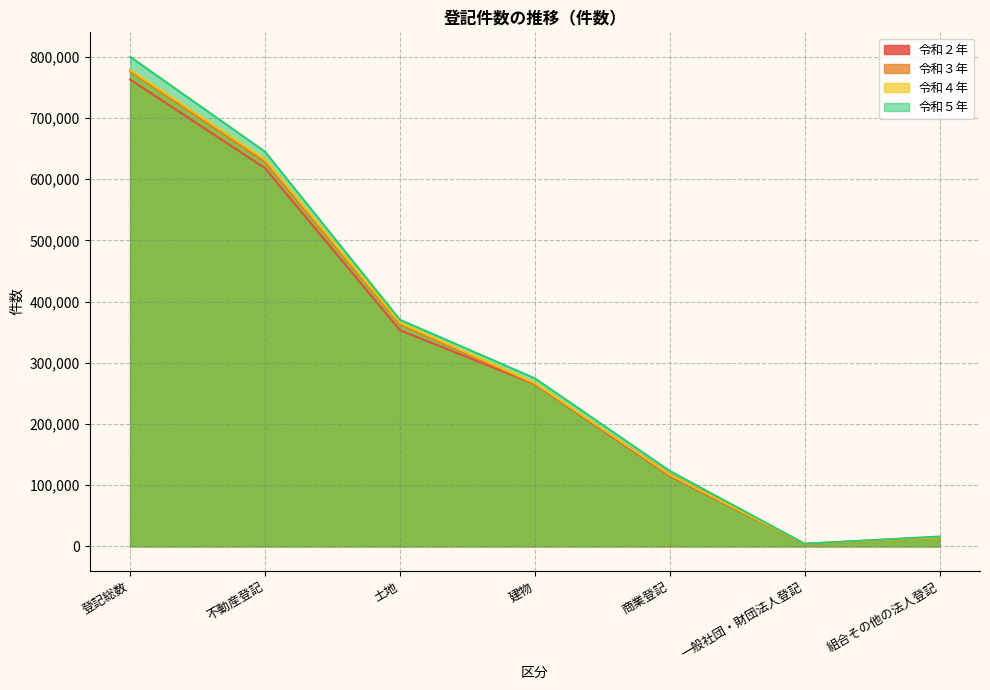

True or false: 令和３年 has more than 1 interior local peaks.

False